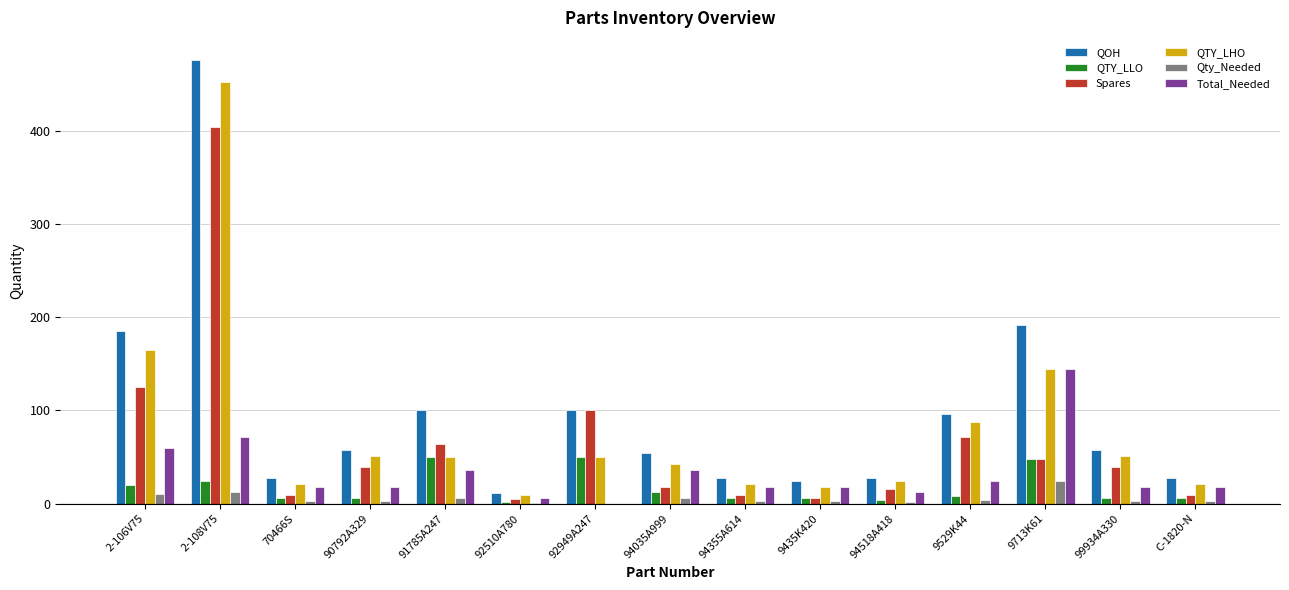

What value does the Qty_Needed series have at 90792A329, to the nearest 5?

5